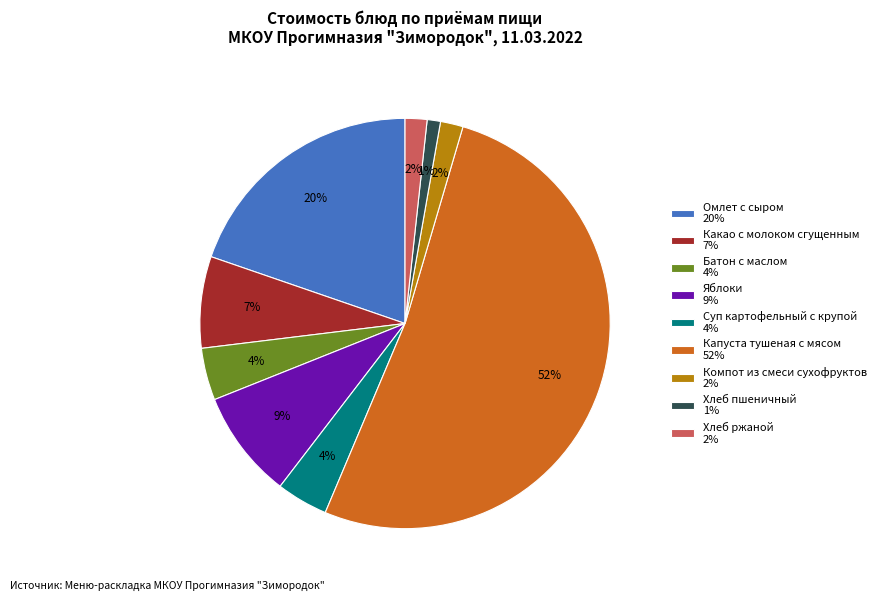

To the nearest percent, what is the combined percentage of Яблоки 9% and Капуста тушеная с мясом 52%?

60%